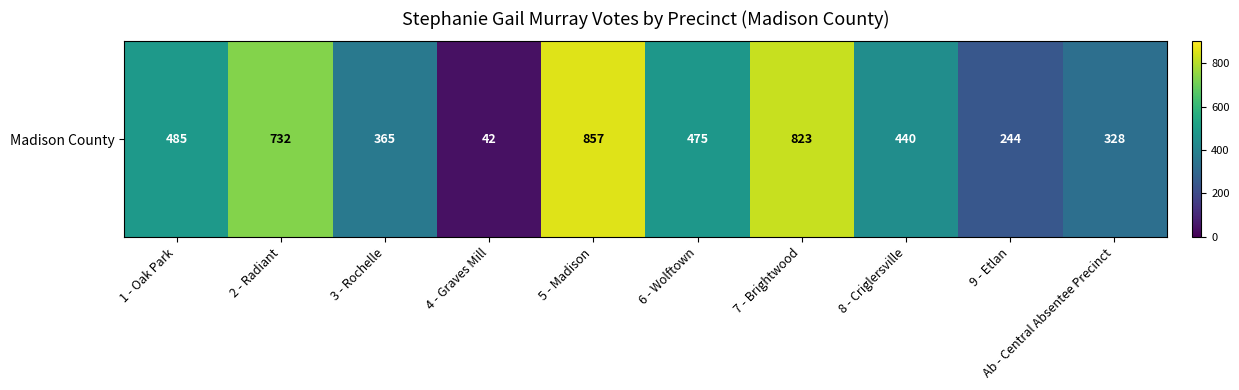

What is the change in value from 8 - Criglersville to Ab - Central Absentee Precinct?

-112